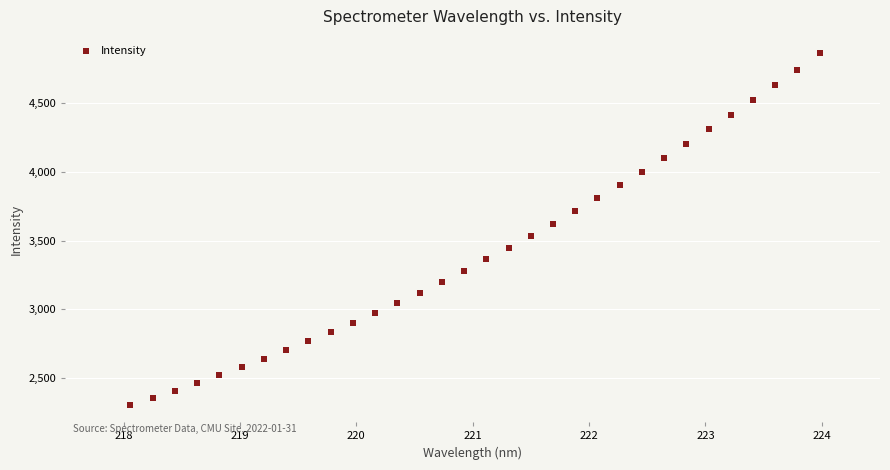

What is the range of X values (max minus min)?

5.9